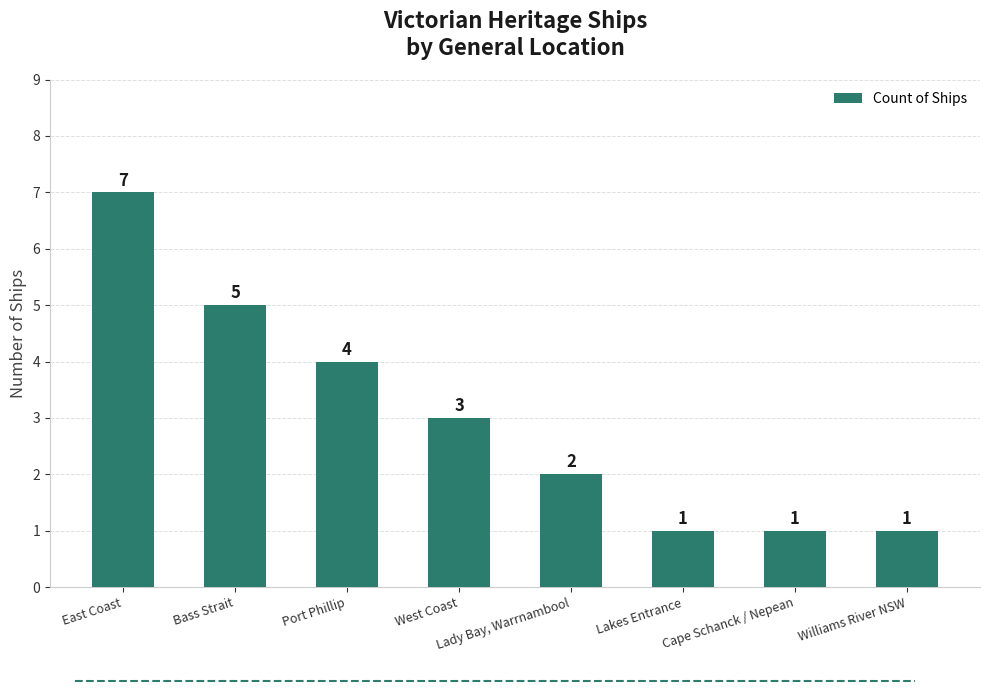

Reading left to right, what are all the values shown in this chart?

East Coast=7	Bass Strait=5	Port Phillip=4	West Coast=3	Lady Bay, Warrnambool=2	Lakes Entrance=1	Cape Schanck / Nepean=1	Williams River NSW=1